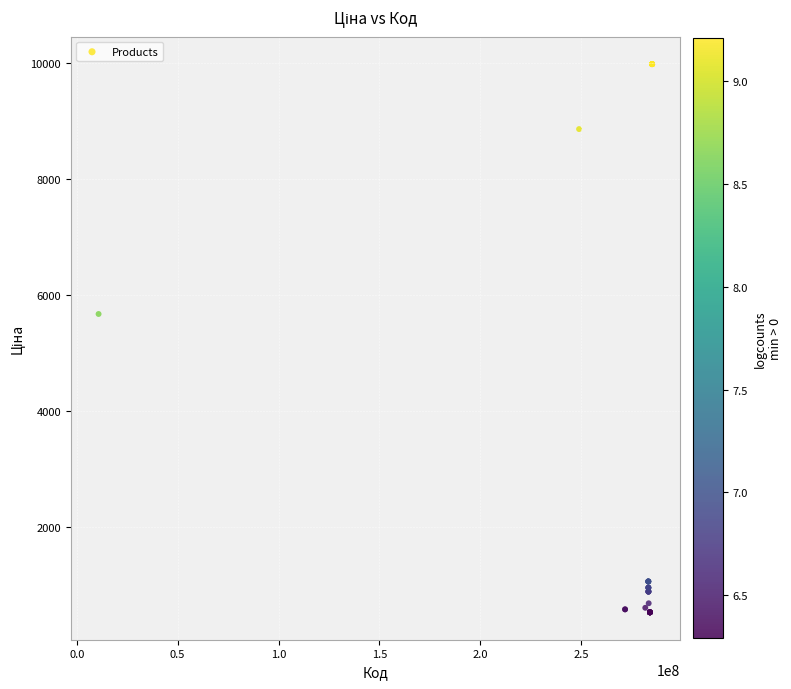

What Y value in the scatter plot is closest to 5256?

5673.8